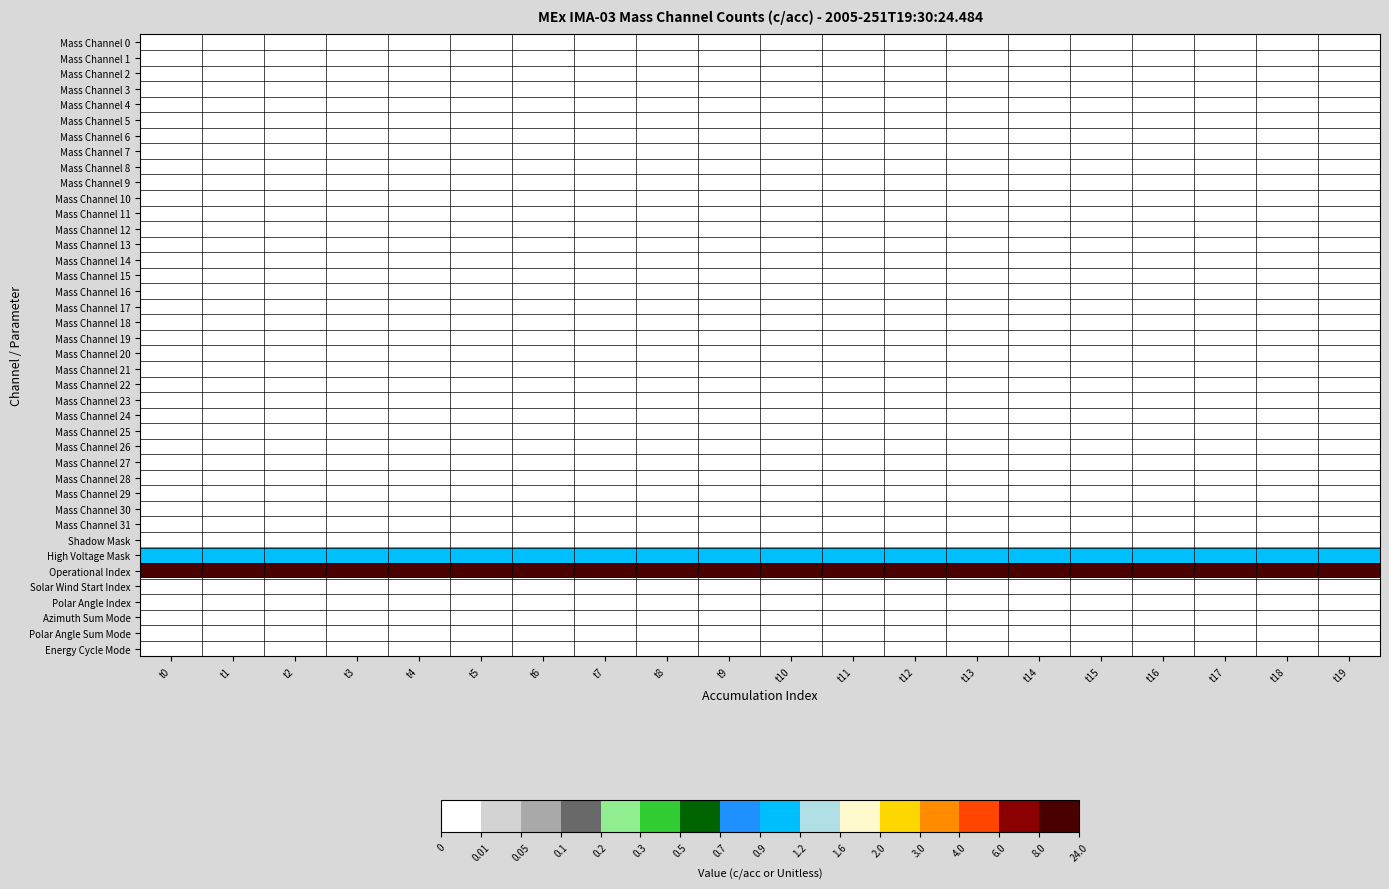

Between t8 and t14, which is larger?

t8